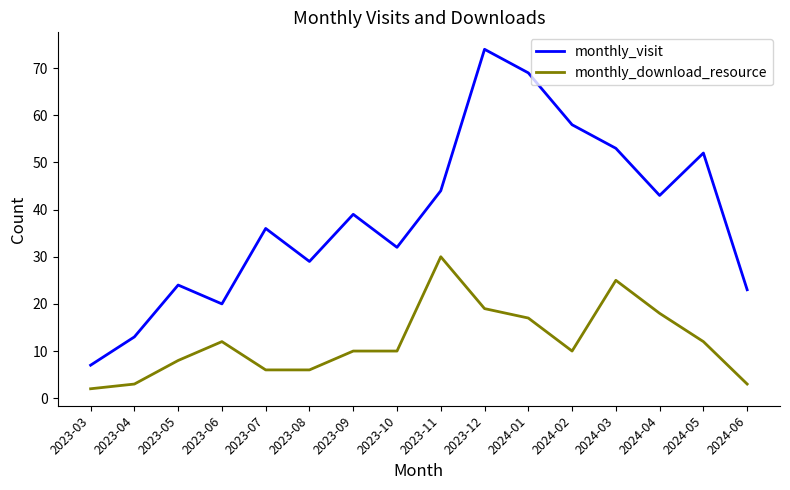

What is the difference between the second highest and minimum values in the monthly_download_resource series?

23